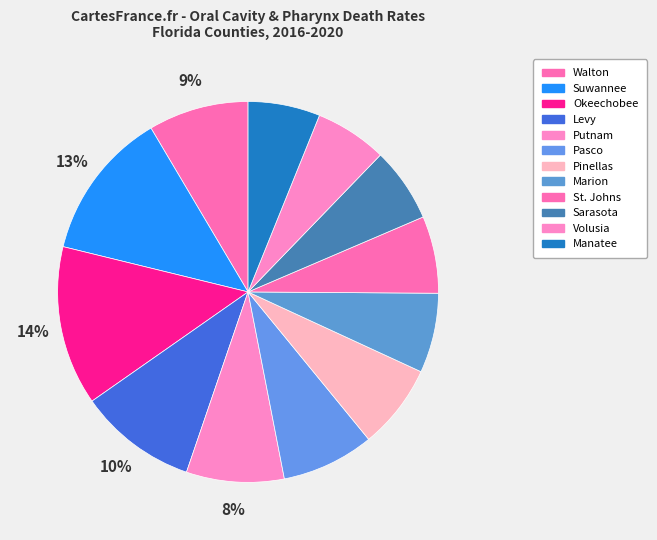

To the nearest percent, what is the average slice percentage?

8%